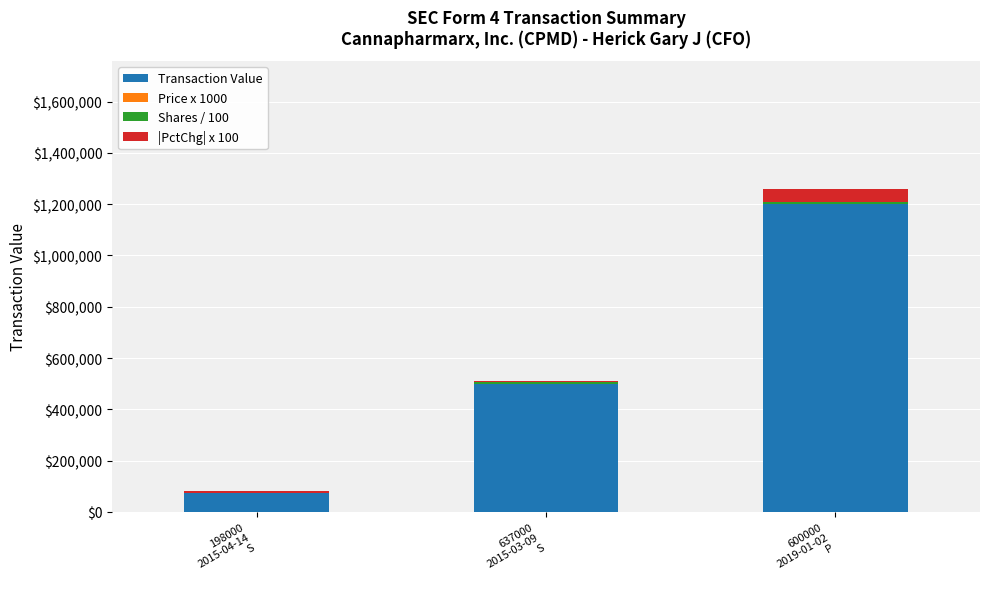

Are the bars horizontal?

No